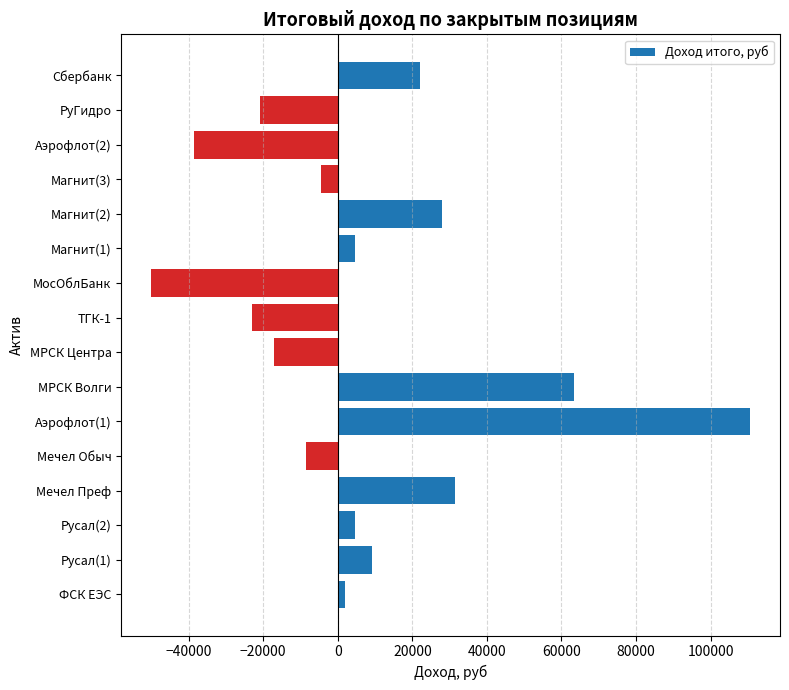

What is the change in value from Мечел Преф to Сбербанк?

-9372.0